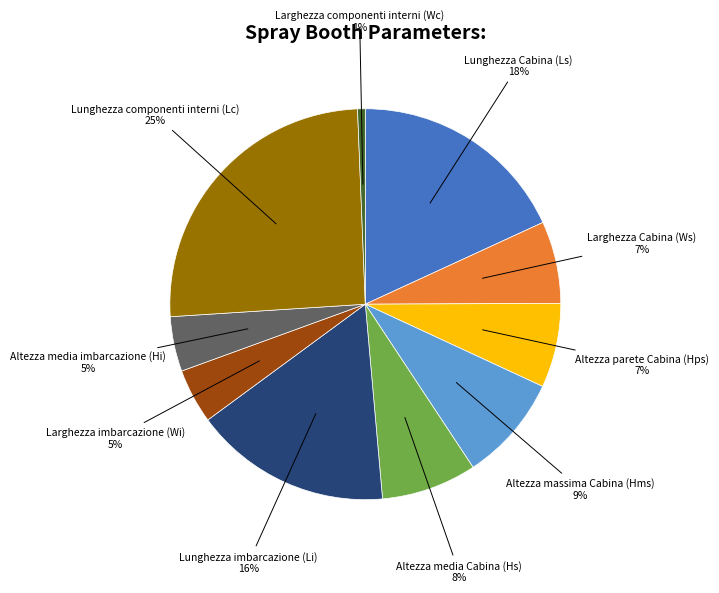

How many slices are in this pie chart?

10